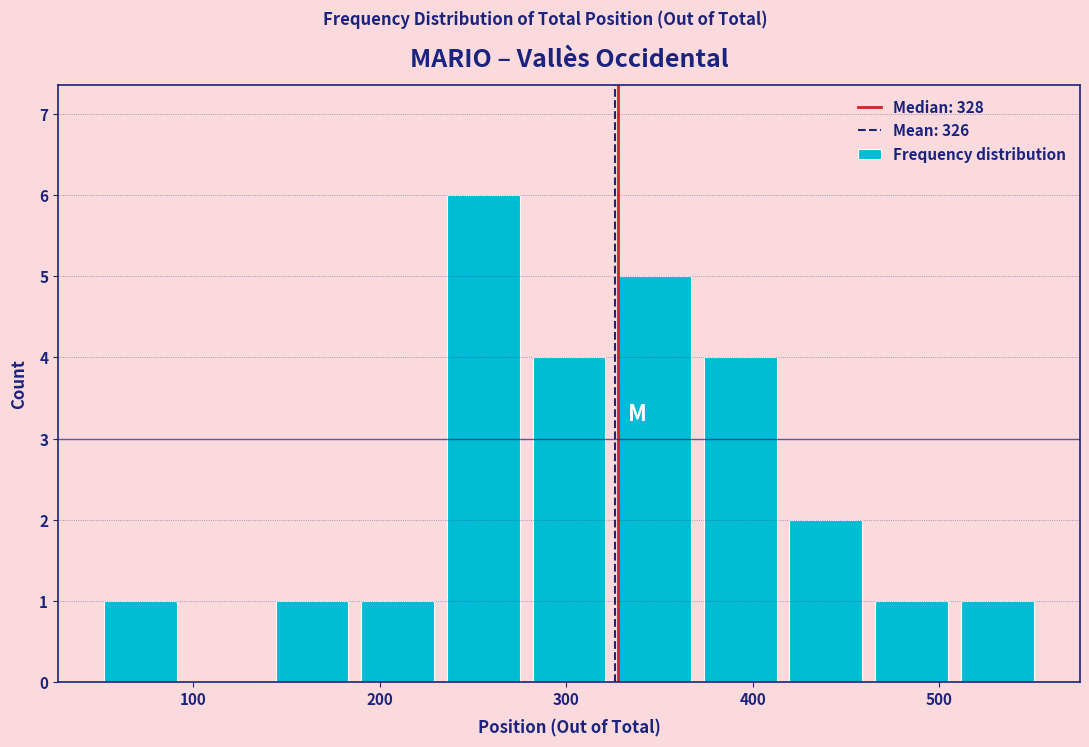

Reading left to right, list every bar in this chart as the range it spans on the x-axis followed by its height. Neither the bar edges nor the heights are printed on the chart, so give them approximately, as read against the axes.

50 to 90: 1
90 to 140: 0
140 to 190: 1
190 to 230: 1
230 to 280: 6
280 to 320: 4
320 to 370: 5
370 to 420: 4
420 to 460: 2
460 to 510: 1
510 to 550: 1